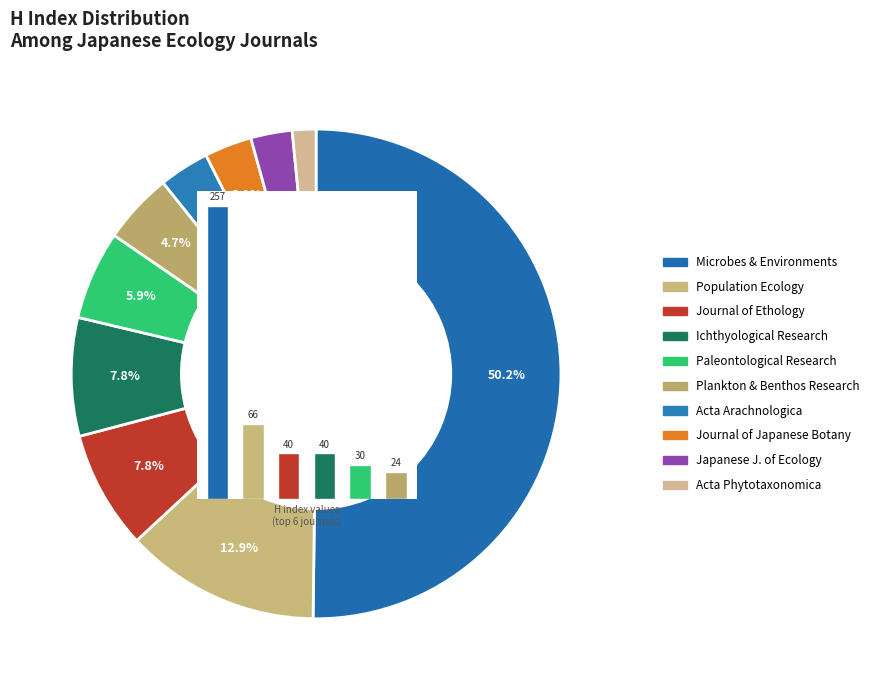

Which slice is the largest?

Microbes and Environments